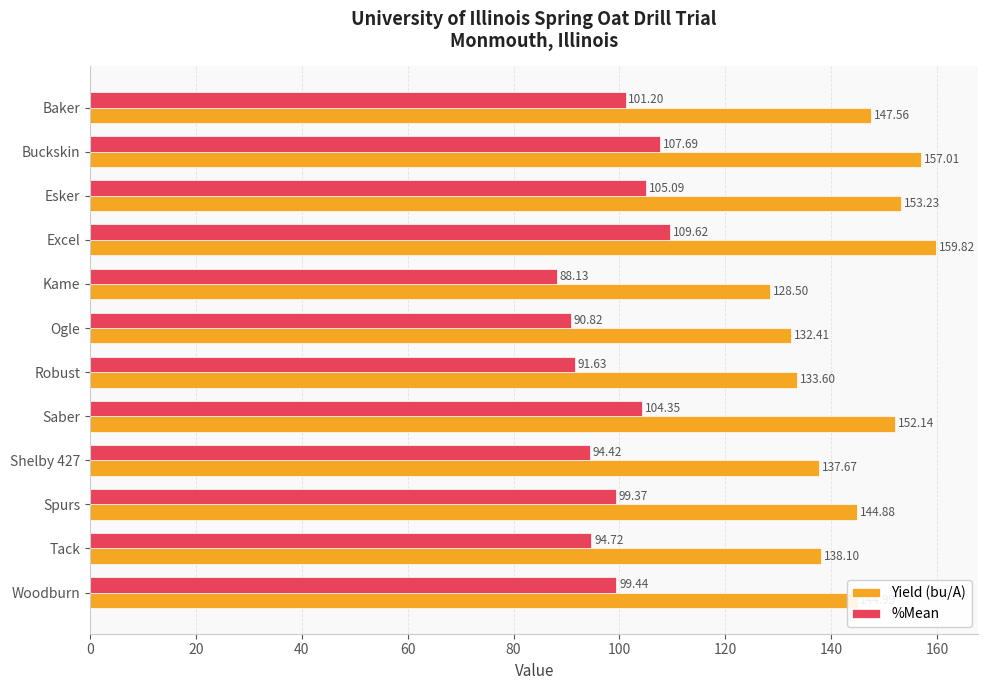

Which series changed the most between Robust and Woodburn?

Yield (bu/A)